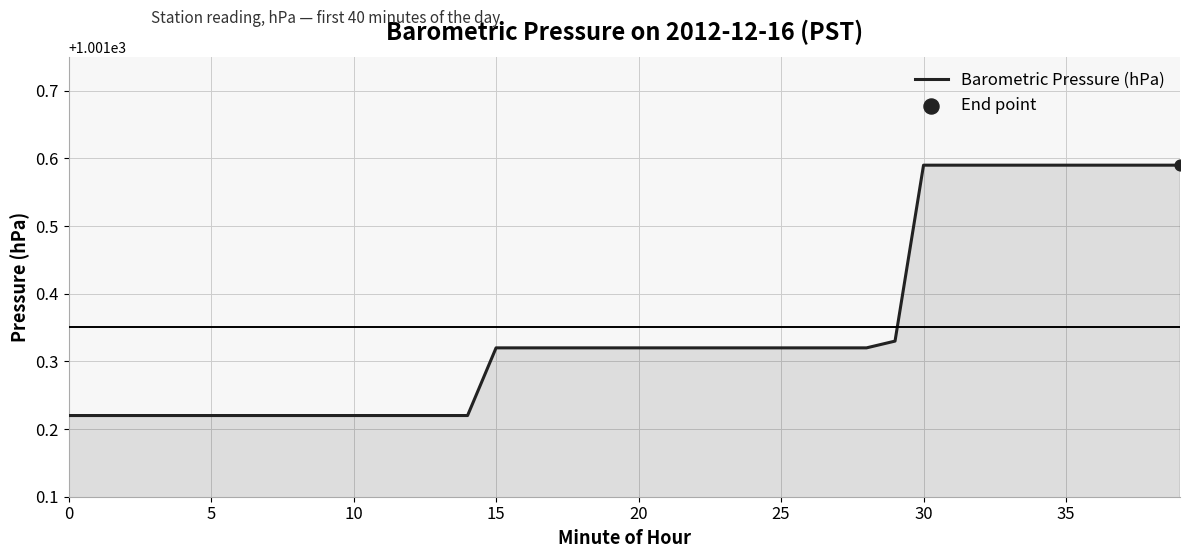

What is the difference between the maximum and minimum values?

0.4